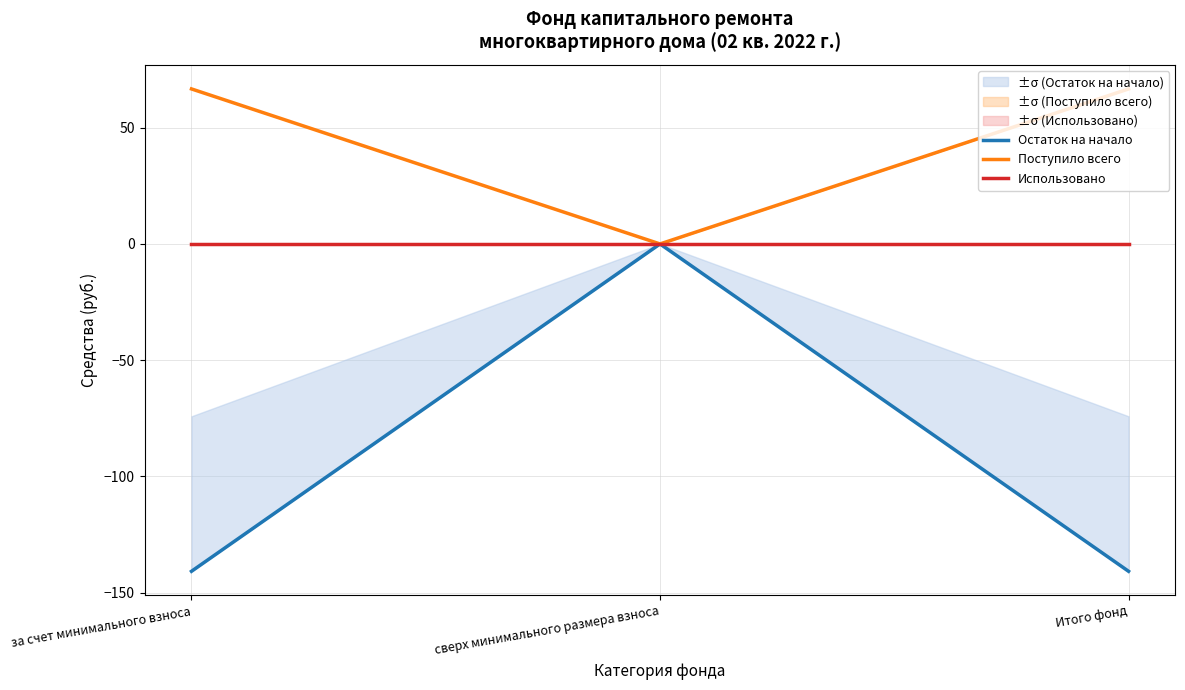

The value of Использовано at сверх минимального размера взноса is 0.0. True or false?

True